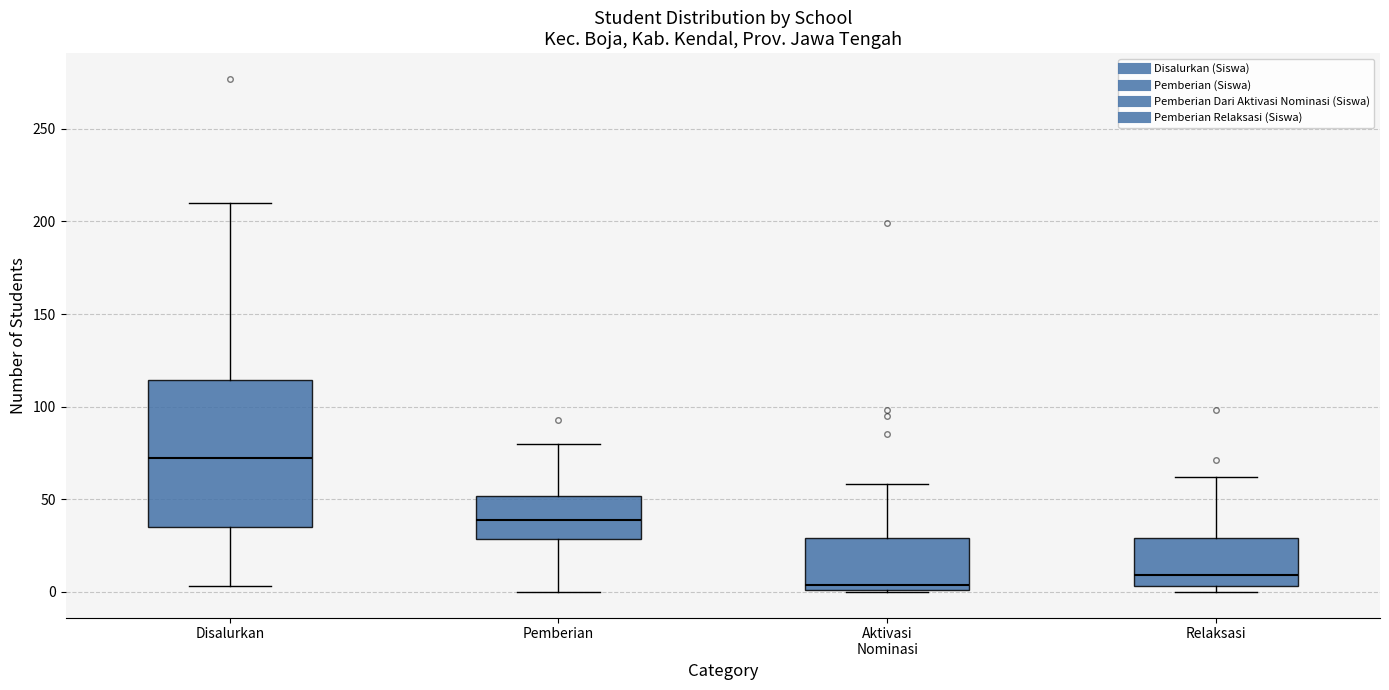

Which box's median line is the highest?

Disalurkan